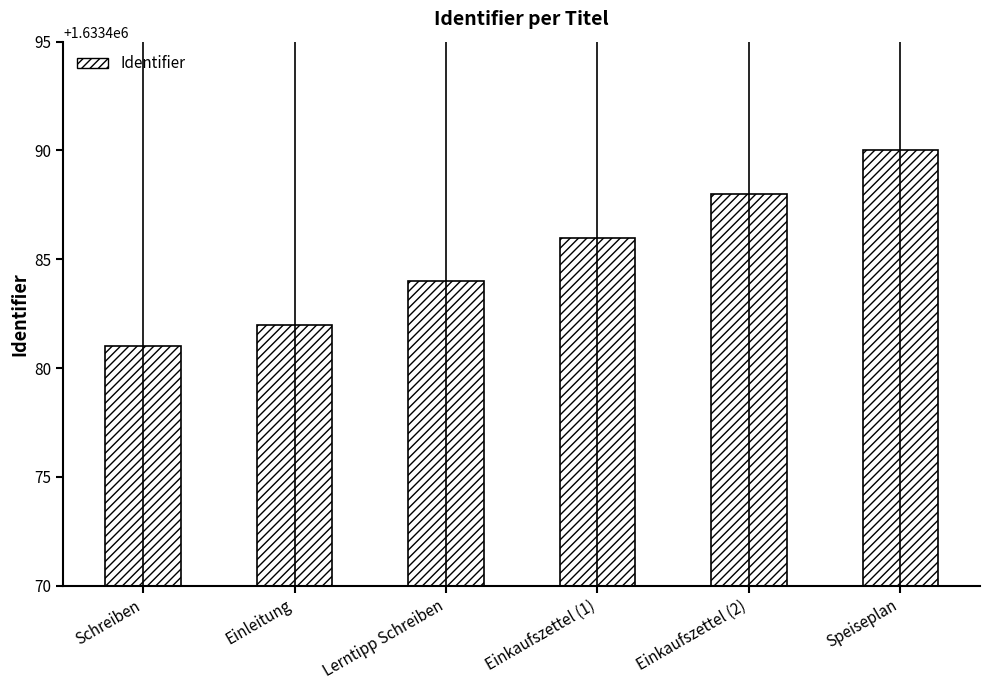

Does the chart contain stacked bars?

No